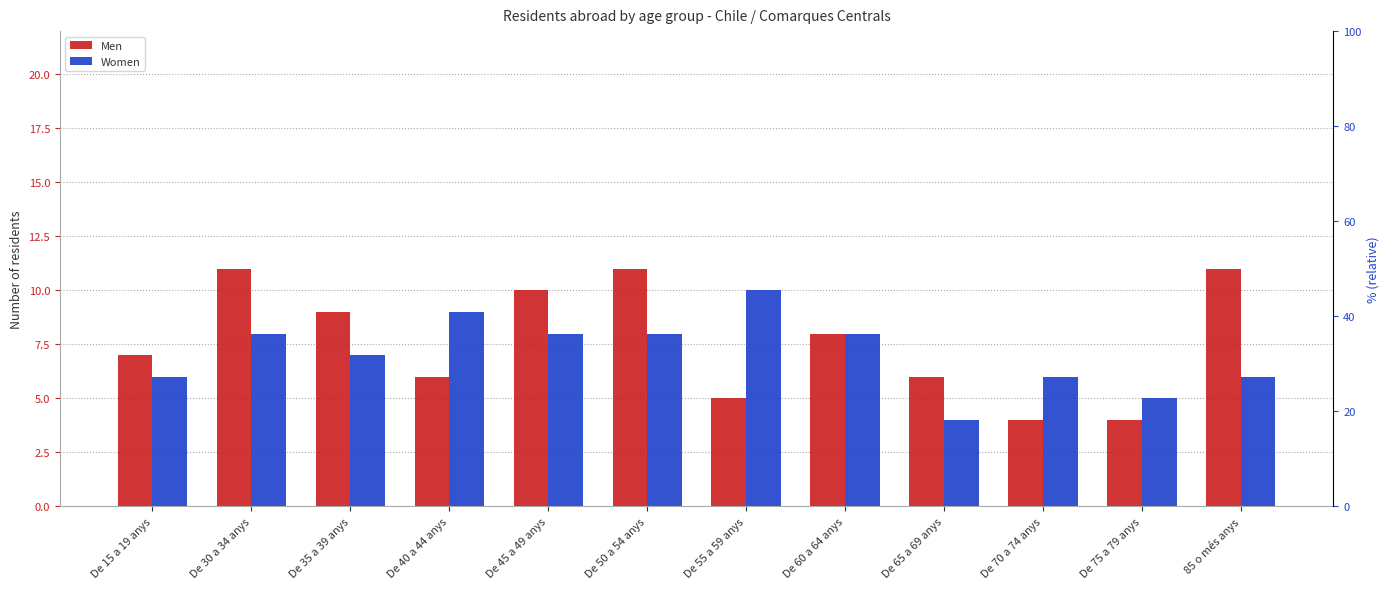

Reading left to right, extract all data points from this chart.

Men: De 15 a 19 anys=7	De 30 a 34 anys=11	De 35 a 39 anys=9	De 40 a 44 anys=6	De 45 a 49 anys=10	De 50 a 54 anys=11	De 55 a 59 anys=5	De 60 a 64 anys=8	De 65 a 69 anys=6	De 70 a 74 anys=4	De 75 a 79 anys=4	85 o més anys=11
Women: De 15 a 19 anys=6	De 30 a 34 anys=8	De 35 a 39 anys=7	De 40 a 44 anys=9	De 45 a 49 anys=8	De 50 a 54 anys=8	De 55 a 59 anys=10	De 60 a 64 anys=8	De 65 a 69 anys=4	De 70 a 74 anys=6	De 75 a 79 anys=5	85 o més anys=6